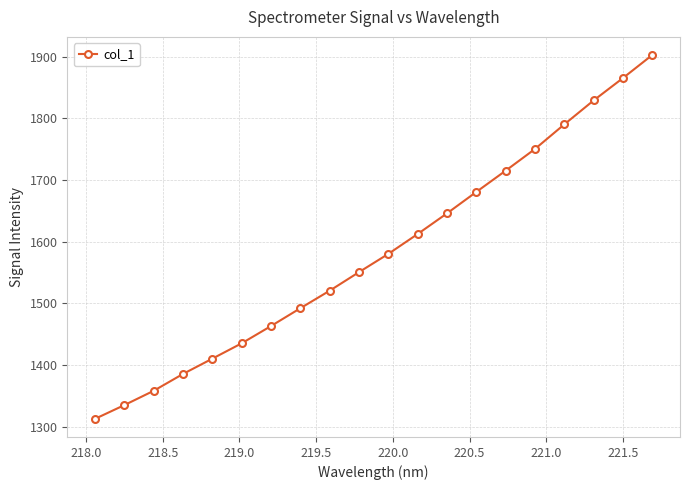

What is the value of the 19th point from the left?

1865.4